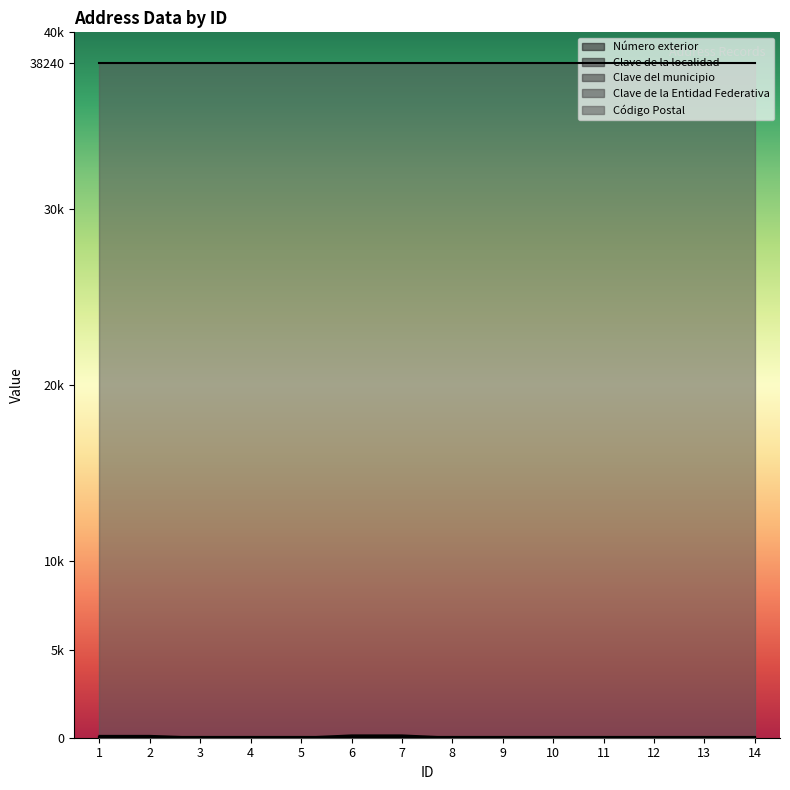

What is the sum of all Clave del municipio values?

490